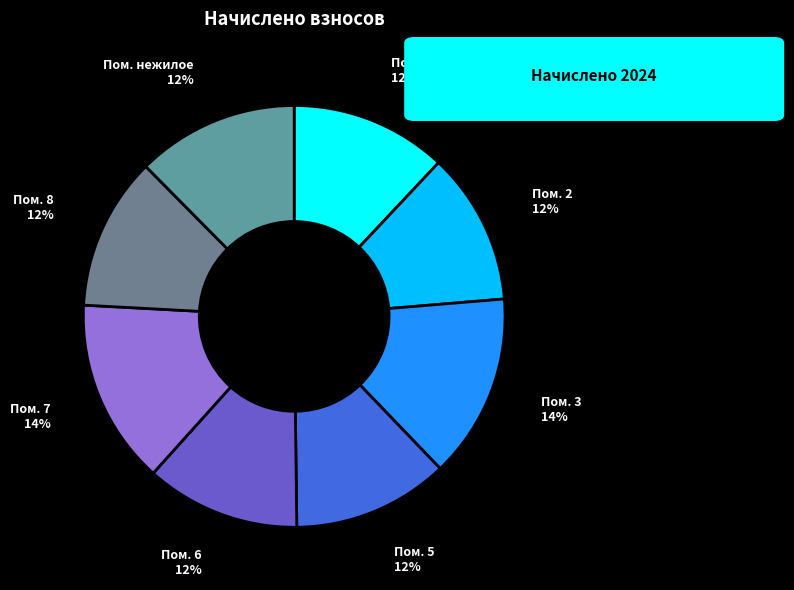

Is Пом. нежилое the majority of the pie?

No